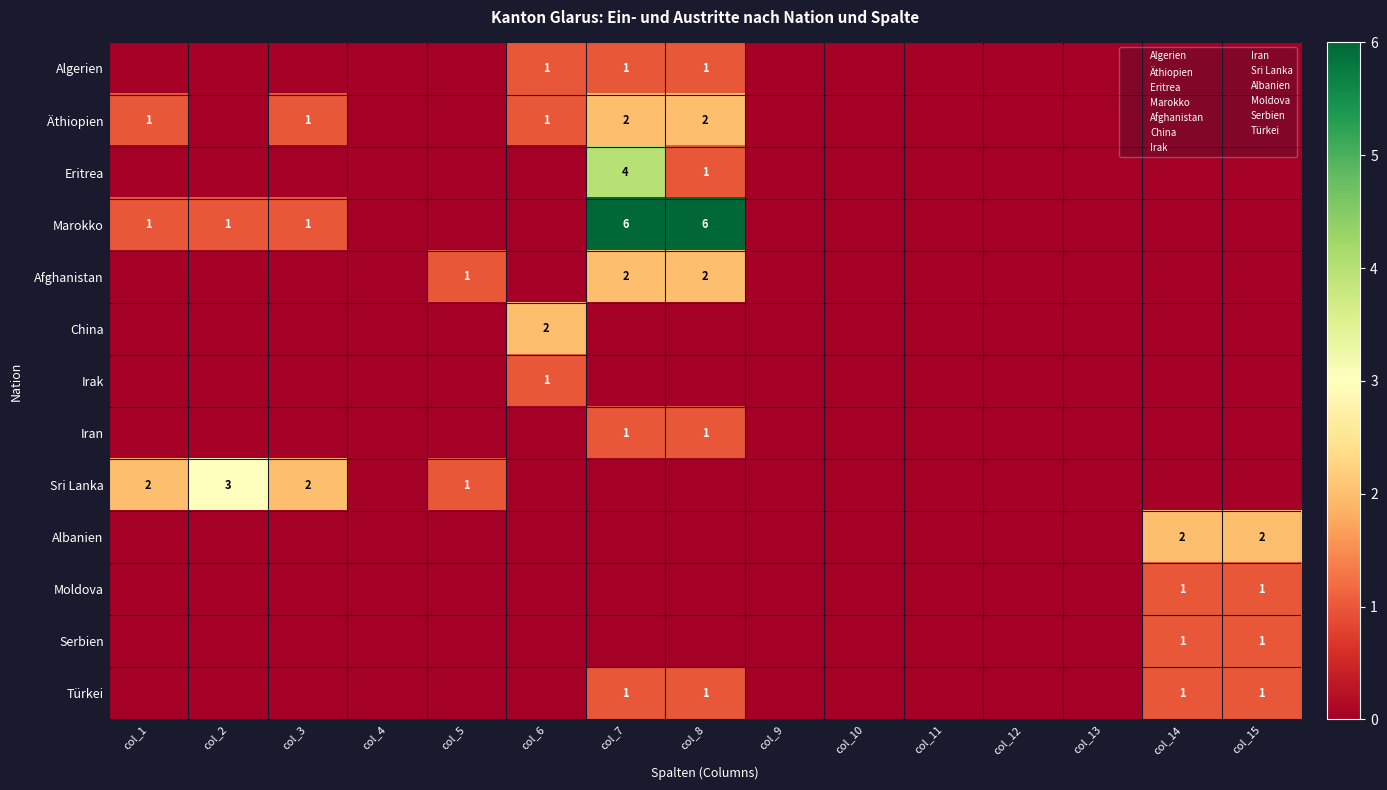

List the labels in order of Afghanistan value, largest first.

col_7, col_8, col_5, col_1, col_2, col_3, col_4, col_6, col_9, col_10, col_11, col_12, col_13, col_14, col_15